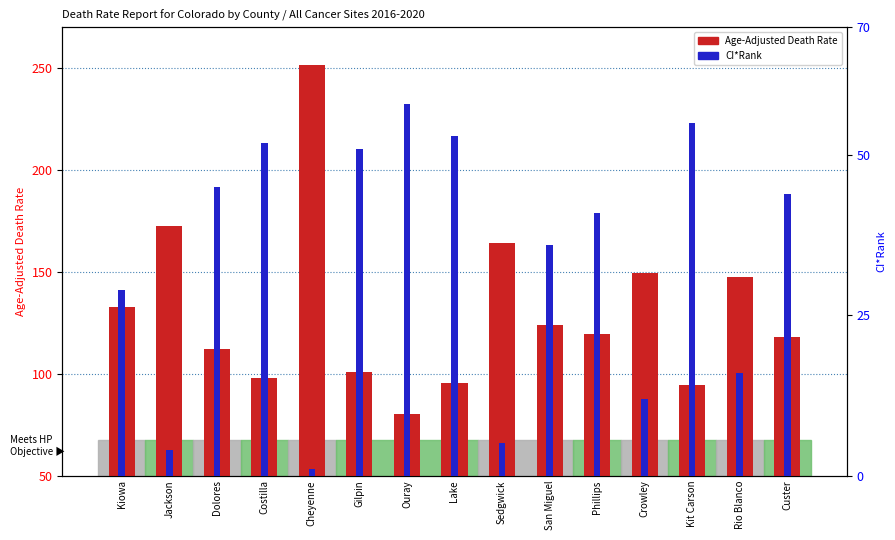

Is the value of CI*Rank at Ouray greater than the value of Age-Adjusted Death Rate at Dolores?

No